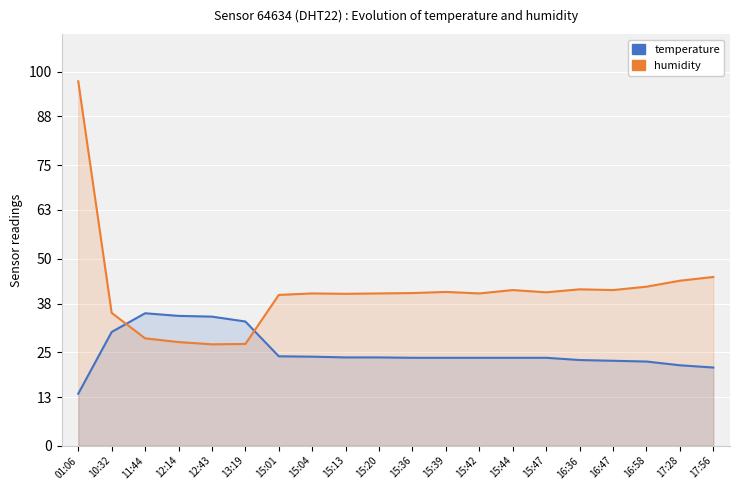

What is the label of the 10th point from the right?

15:36